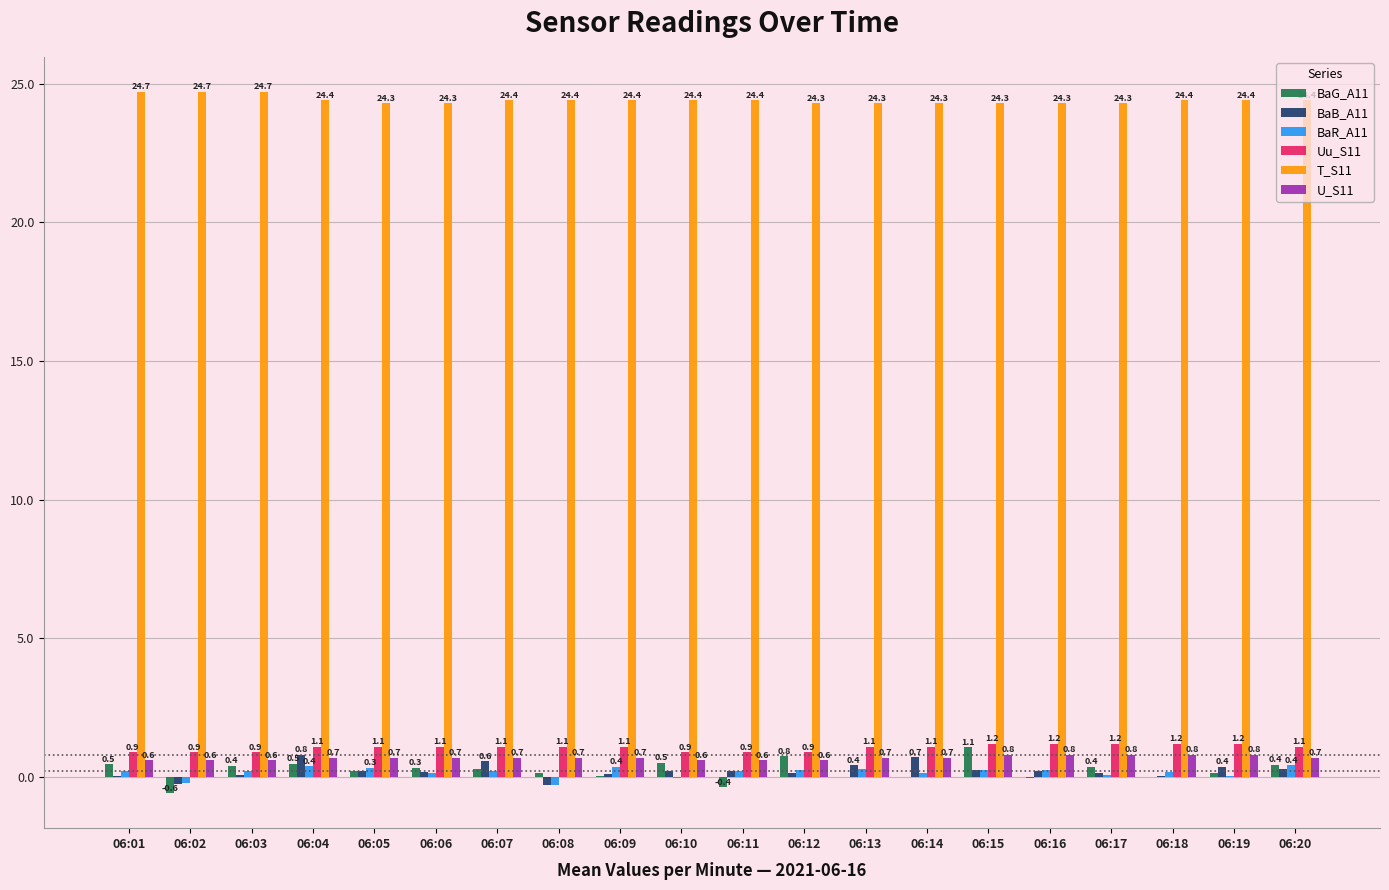

What value does the BaR_A11 series have at 06:20?

0.4